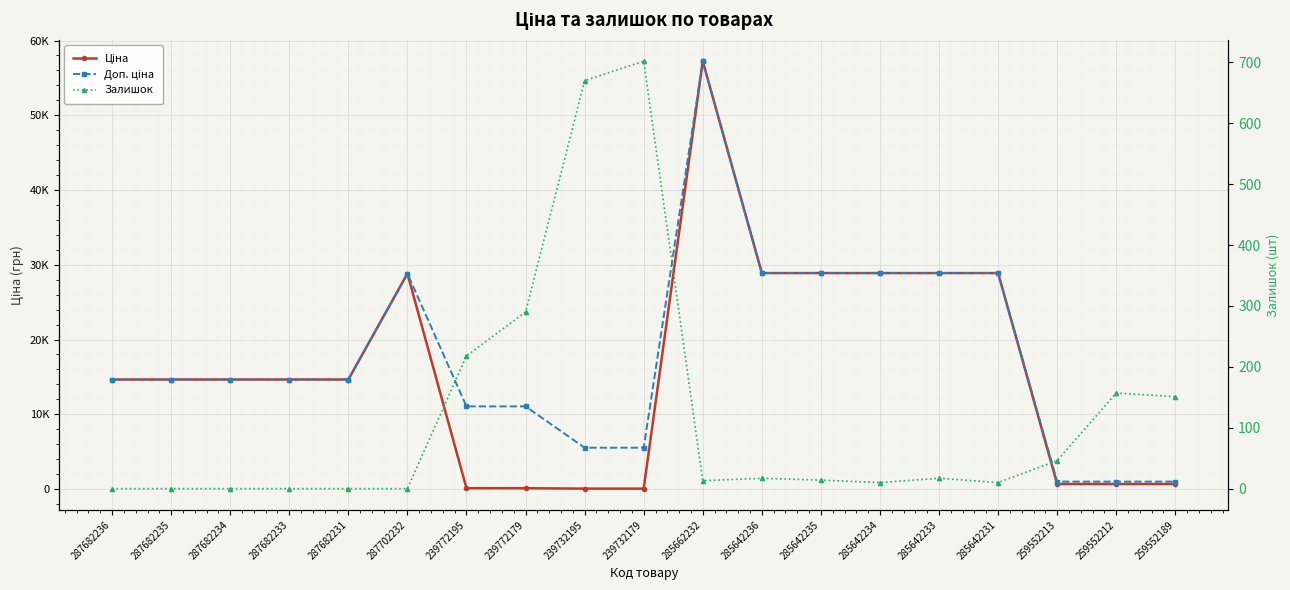

At how many categories does at least one series exceed 50951?

1